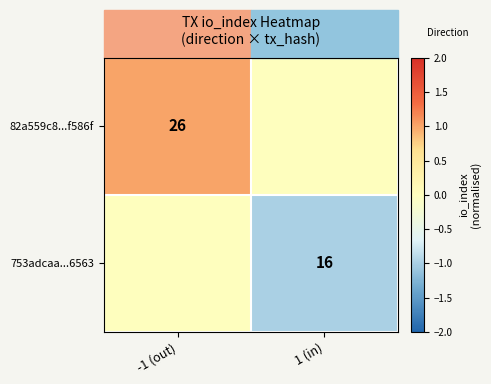

Is it true that 753adcaa...6563 equals 8 at 1 (in)?

False